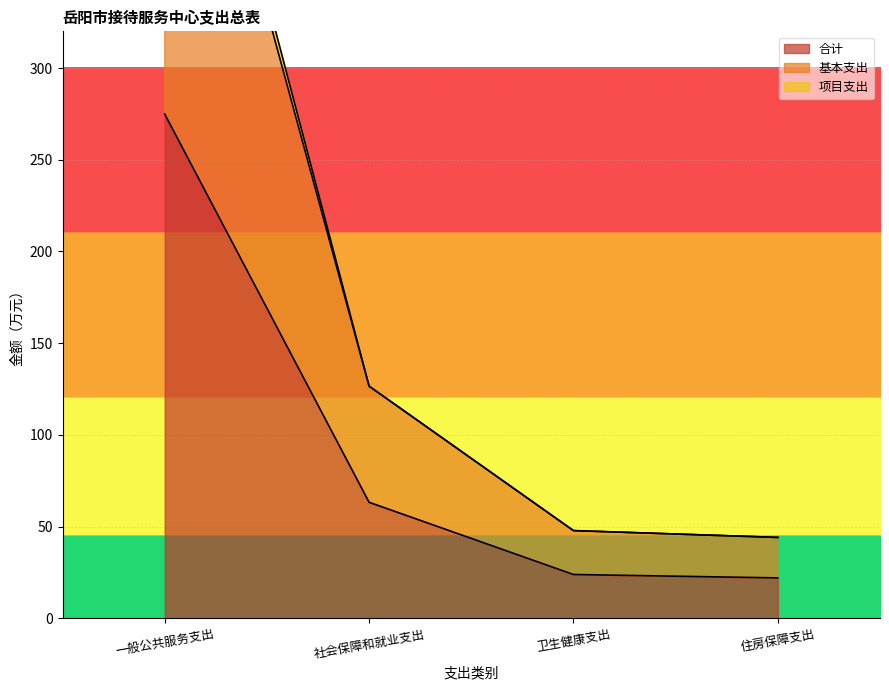

Count the number of categories in the chart.

4